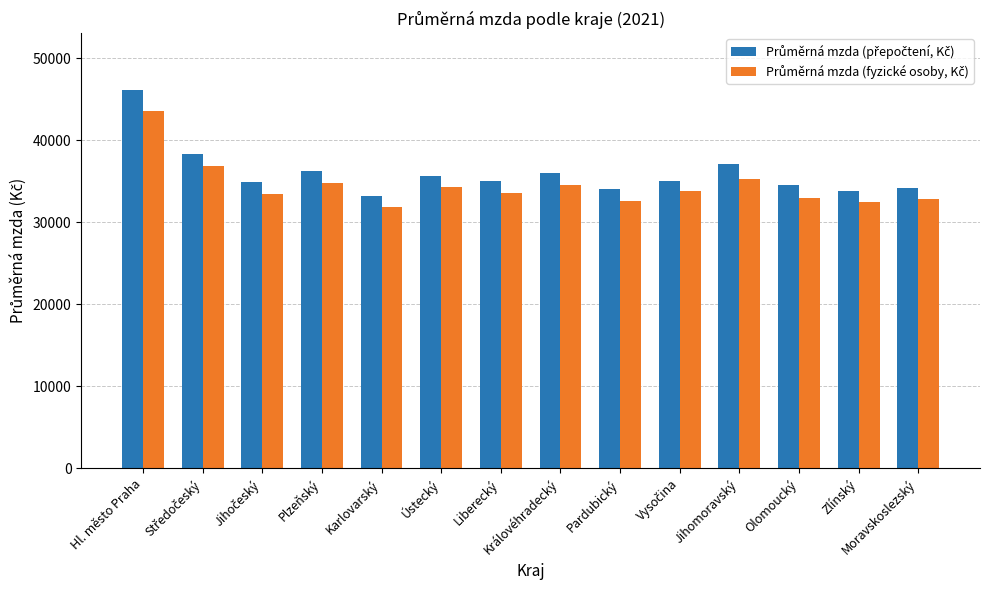

At which category is the sum across all series the highest?

Hl. město Praha